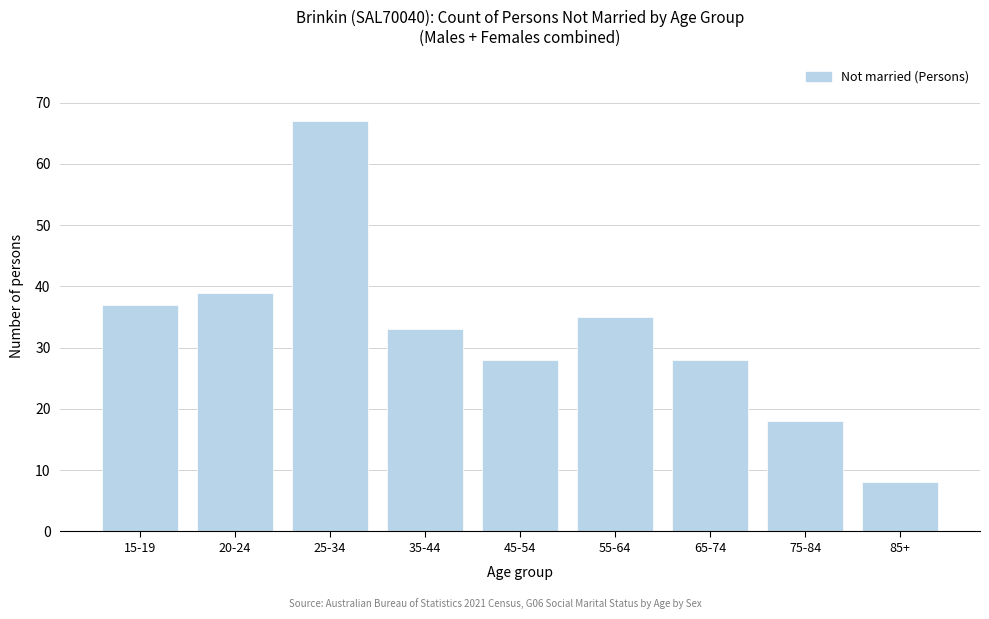

Reading left to right, list all the values displayed in this chart.

37	39	67	33	28	35	28	18	8